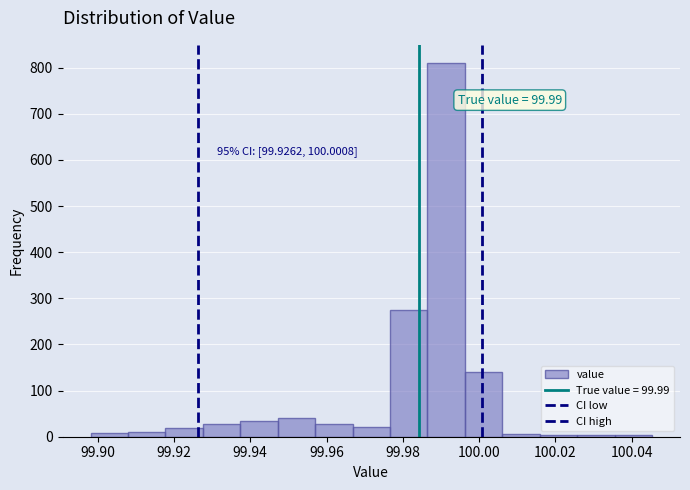

Which range on the x-axis has the tallest bar?

99.986 to 99.996